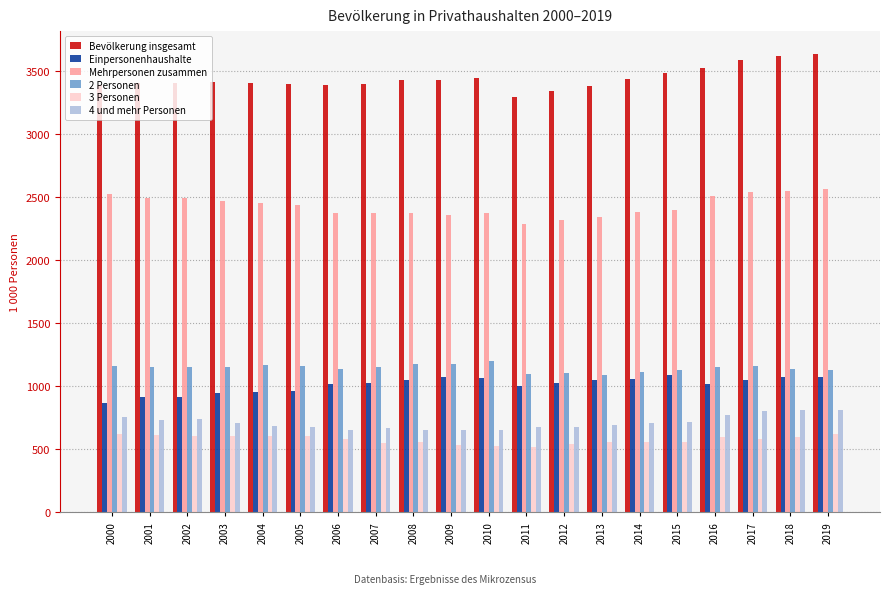

The 3 Personen series shows 603.7 at 2002. True or false?

True